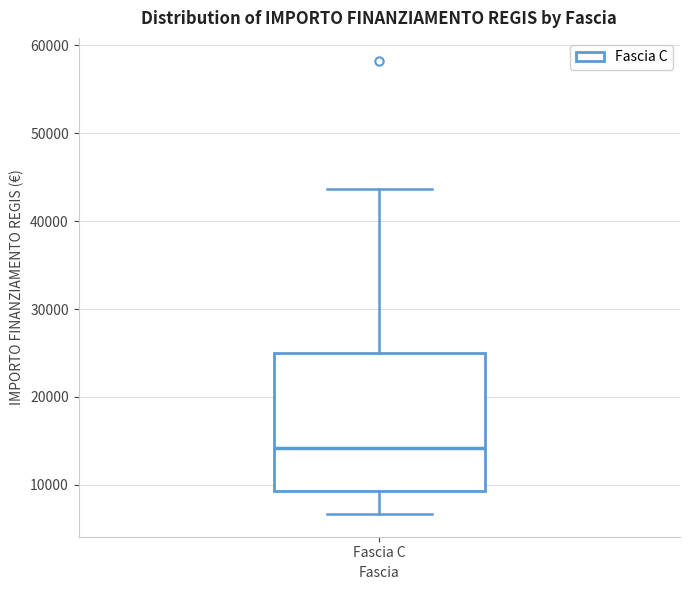

Transcribe this box plot: give where the median line is, the range the box spans, and where the two whiskers end, as read against the y-axis. The values are not printed on the chart, so give them approximately, as read against the axis.

median 14000, box 9000 to 25000, whiskers 7000 to 44000